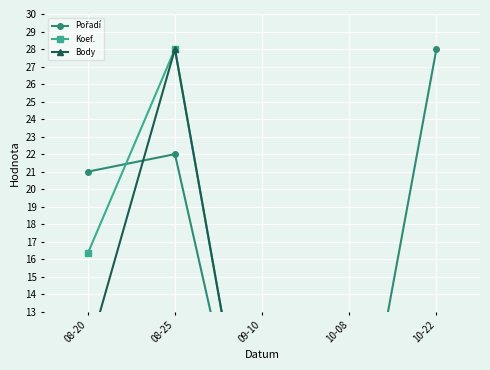

Which series has the largest range (max minus min)?

Pořadí